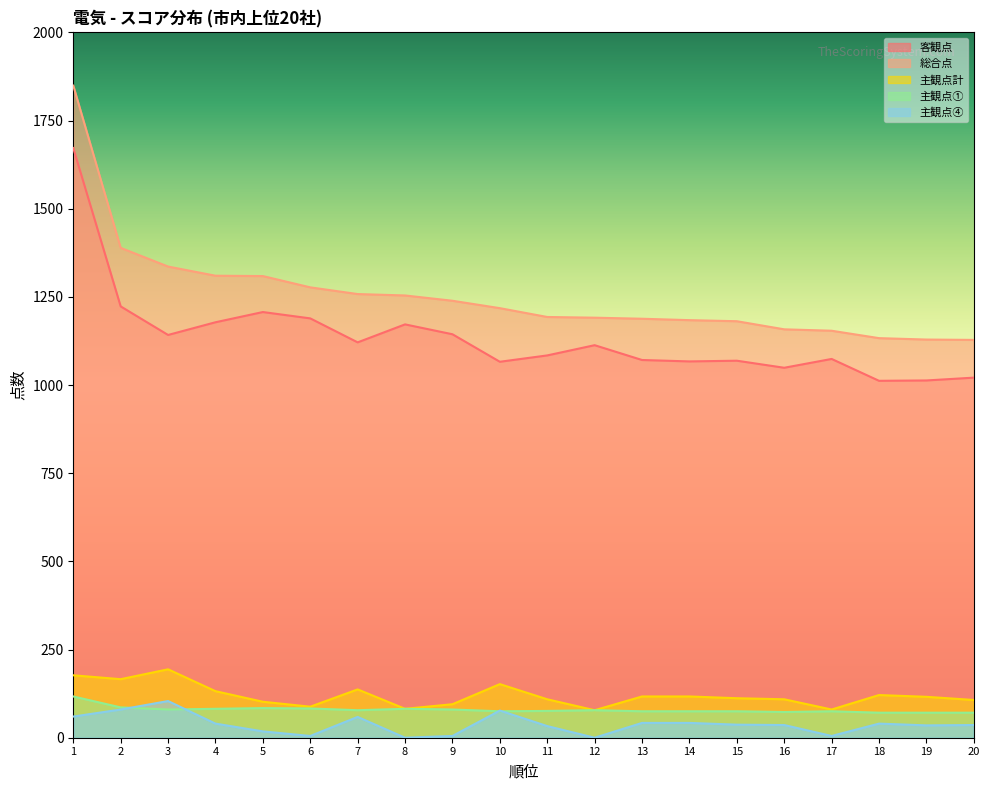

How many interior local peaks does the 主観点計 series have?

4